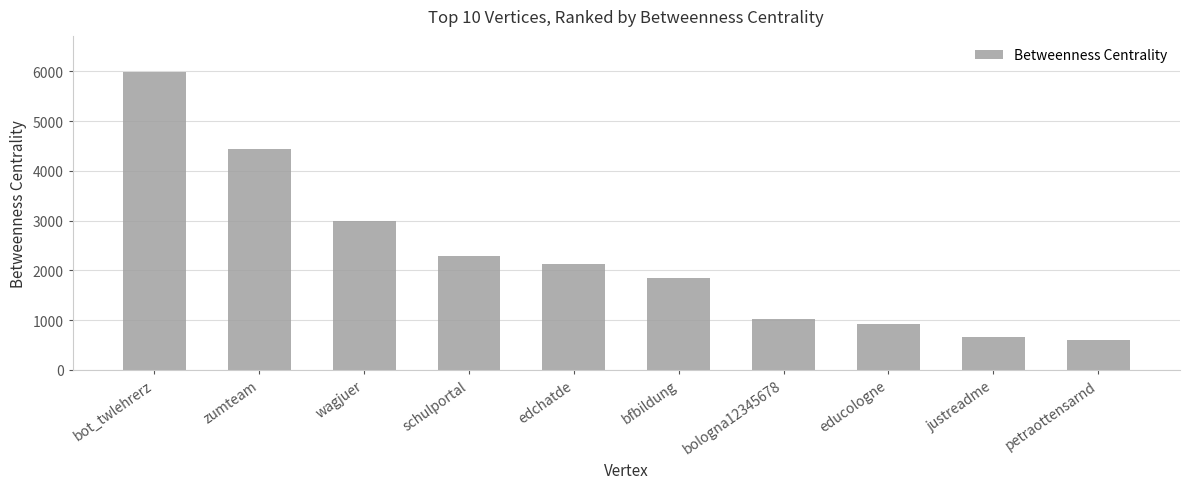

At which label does the data first exceed 2129?

bot_twlehrerz